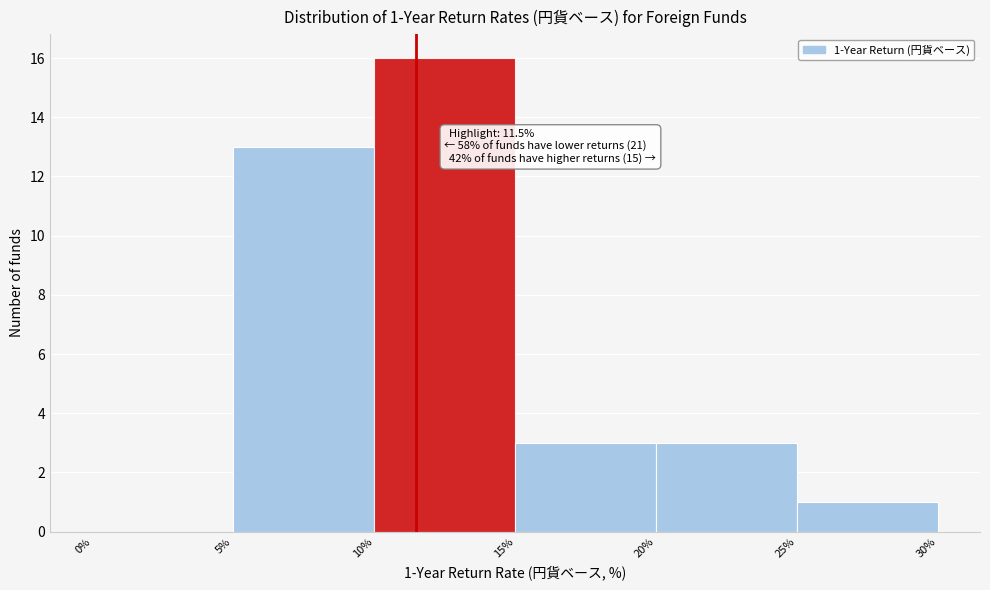

Over which range of the x-axis is the bar tallest?

10% to 15%